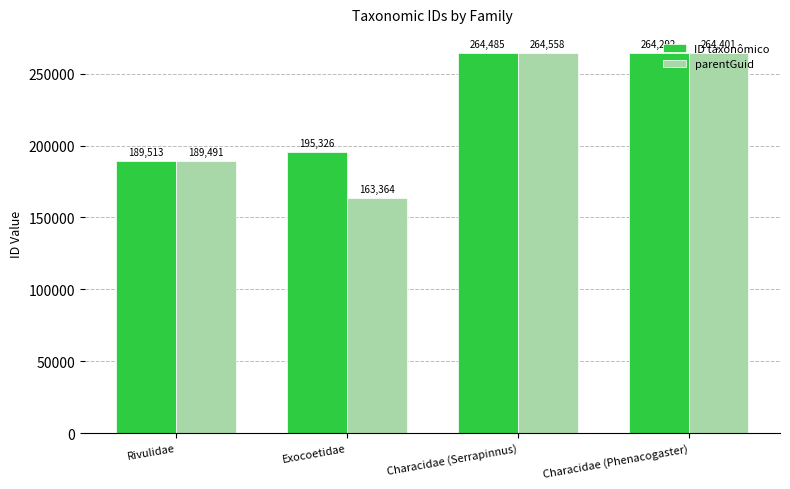

How many series are shown in this chart?

2